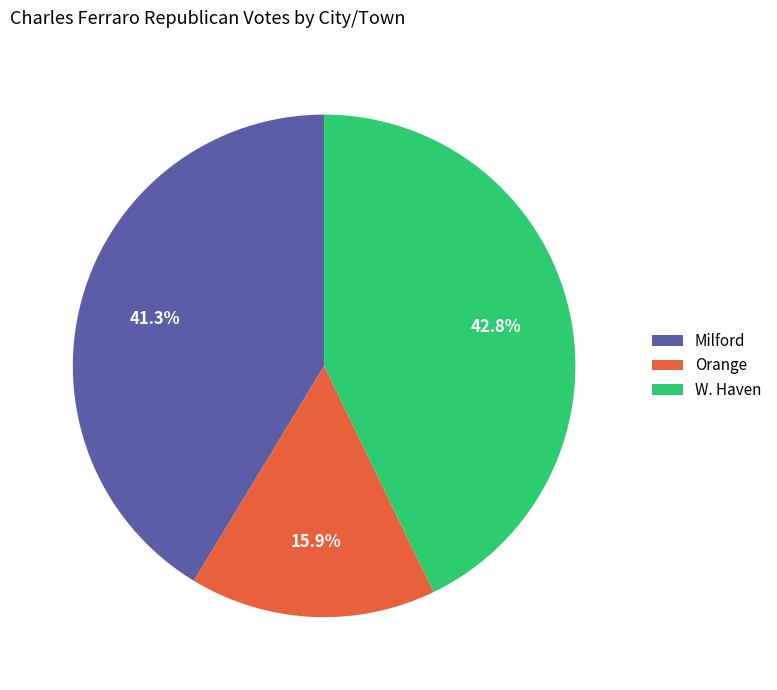

Does Milford account for over 50% of the chart?

No